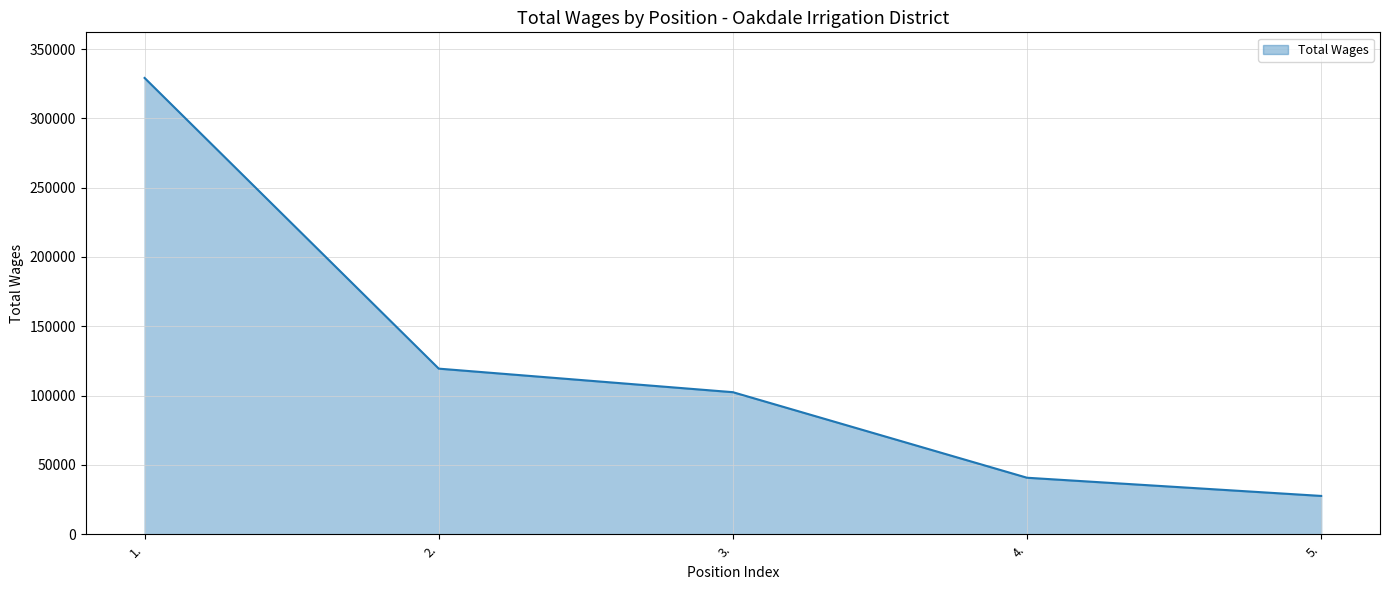

The value at 4. is 40725. True or false?

True